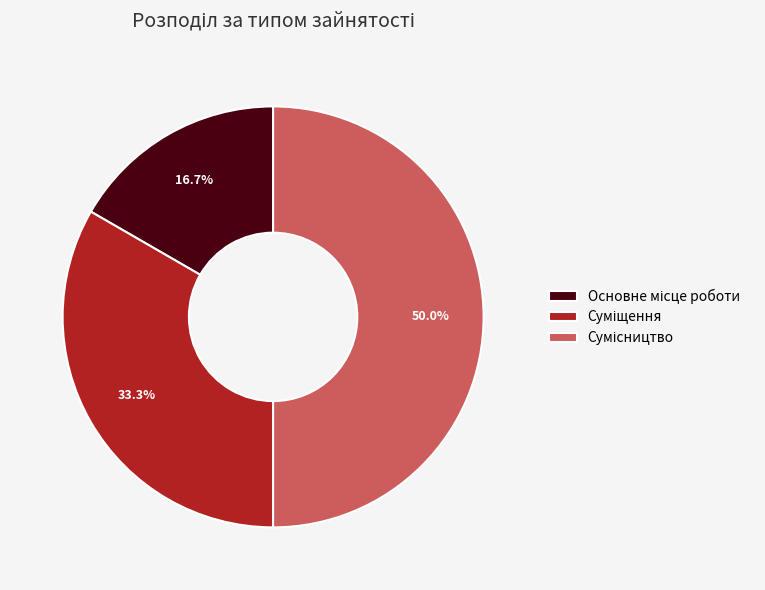

How many slices are in this pie chart?

3